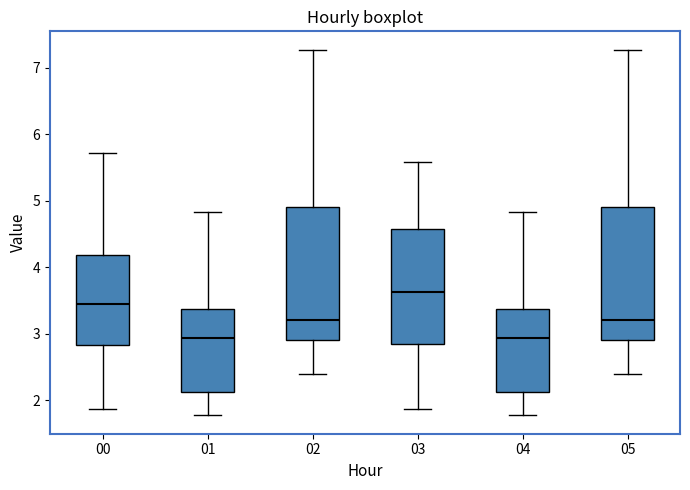

Reading left to right, transcribe this box plot: for each box, give where its median line is, the range the box spans, and where its two whiskers end, as read against the y-axis. The values are not printed on the chart, so give them approximately, as read against the axis.

00: median 3.5, box 2.8 to 4.2, whiskers 1.9 to 5.7
01: median 2.9, box 2.1 to 3.4, whiskers 1.8 to 4.8
02: median 3.2, box 2.9 to 4.9, whiskers 2.4 to 7.3
03: median 3.6, box 2.8 to 4.6, whiskers 1.9 to 5.6
04: median 2.9, box 2.1 to 3.4, whiskers 1.8 to 4.8
05: median 3.2, box 2.9 to 4.9, whiskers 2.4 to 7.3